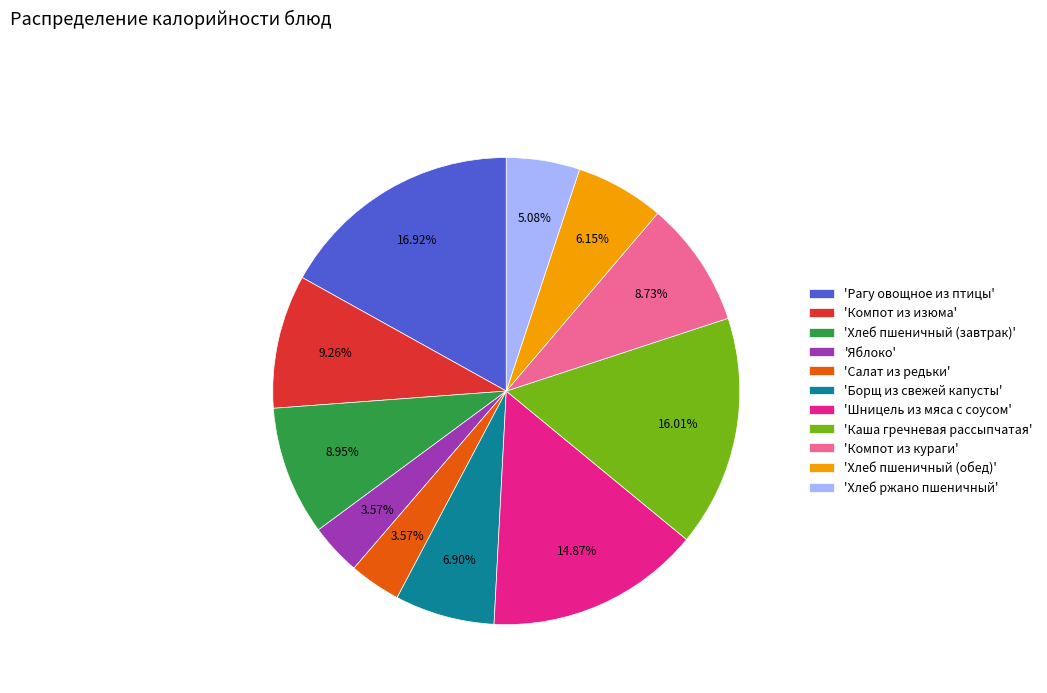

Does any single category account for the majority?

No